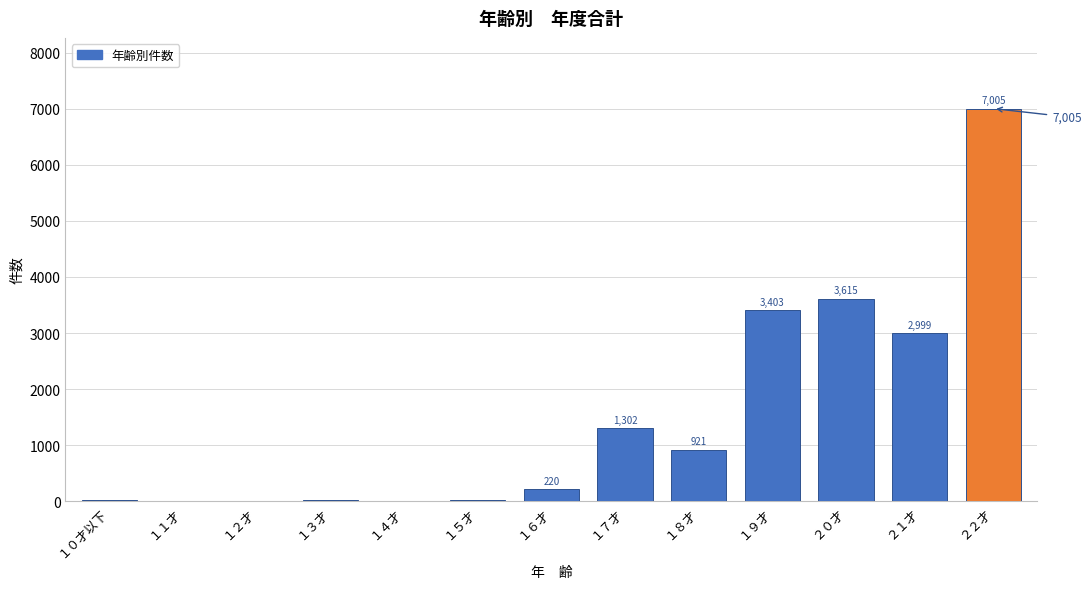

Reading left to right, transcribe all the data shown in this chart.

１０才以下=18	１１才=1	１２才=5	１３才=18	１４才=12	１５才=19	１６才=220	１７才=1302	１８才=921	１９才=3403	２０才=3615	２１才=2999	２２才=7005